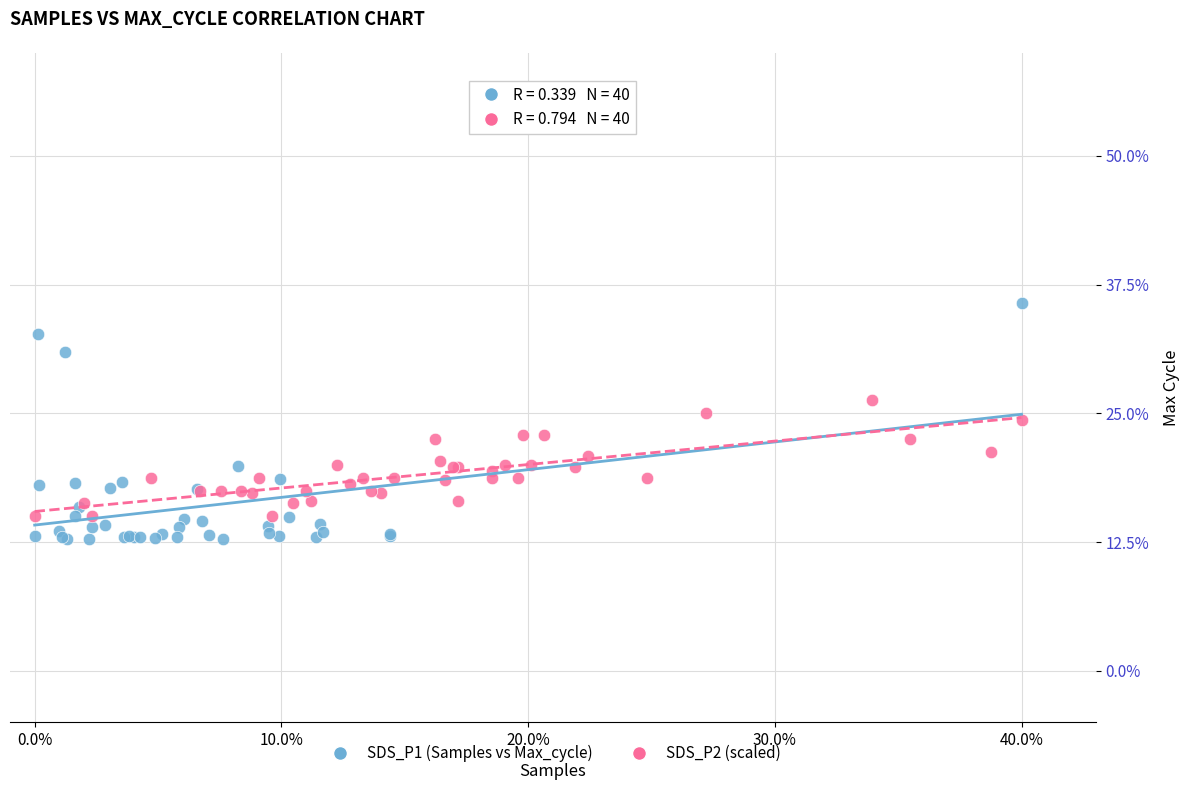

Which series reaches the minimum Y coordinate?

SDS_P1 (Samples vs Max_cycle)